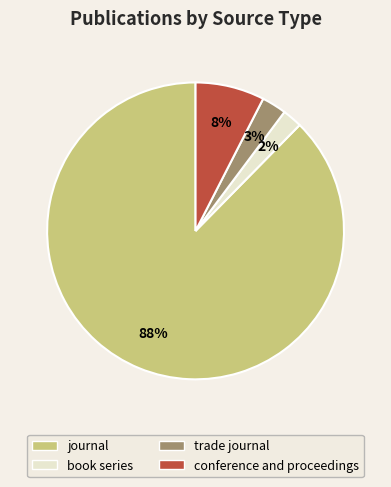

Which has a higher value, journal or conference and proceedings?

journal